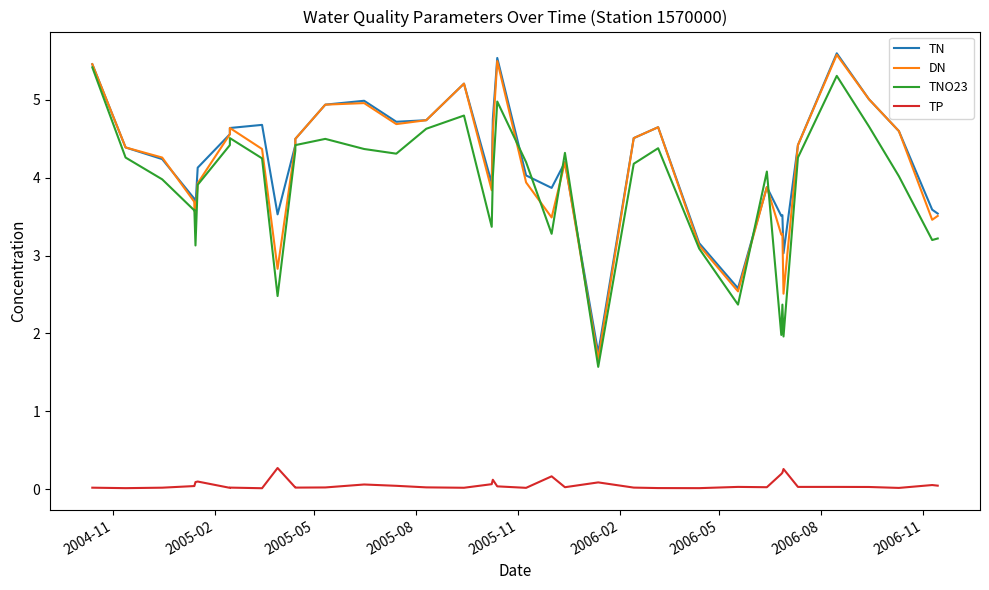

Reading left to right, what are all the values shown in this chart?

TN: 5.5	4.4	4.2	3.7	3.7	3.6	4.1	4.6	4.6	4.7	3.5	4.4	4.5	4.9	5.0	4.7	4.7	5.2	3.9	4.8	5.5	4.0	3.9	4.2	1.8	4.5	4.7	3.2	2.6	3.9	3.5	3.5	3.0	4.4	5.6	5.0	4.6	3.6	3.5
DN: 5.5	4.4	4.3	3.7	3.6	3.5	3.9	4.6	4.6	4.4	2.8	4.4	4.5	4.9	5.0	4.7	4.7	5.2	3.8	4.6	5.5	3.9	3.5	4.2	1.7	4.5	4.7	3.1	2.5	3.9	3.3	3.3	2.5	4.4	5.6	5.0	4.6	3.5	3.5
TNO23: 5.4	4.3	4.0	3.6	3.6	3.1	3.9	4.4	4.5	4.2	2.5	4.3	4.4	4.5	4.4	4.3	4.6	4.8	3.4	4.0	5.0	4.2	3.3	4.3	1.6	4.2	4.4	3.1	2.4	4.1	2.0	2.4	2.0	4.3	5.3	4.7	4.0	3.2	3.2
TP: 0.0	0.0	0.0	0.0	0.0	0.1	0.1	0.0	0.0	0.0	0.3	0.0	0.0	0.0	0.1	0.0	0.0	0.0	0.1	0.1	0.0	0.0	0.2	0.0	0.1	0.0	0.0	0.0	0.0	0.0	0.2	0.2	0.3	0.0	0.0	0.0	0.0	0.1	0.0